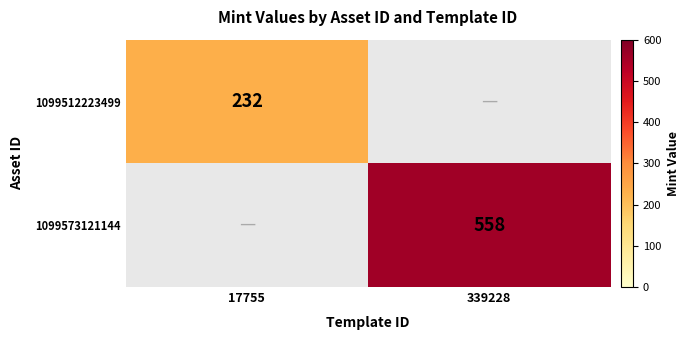

The 1099573121144 series shows 558 at 339228. True or false?

True